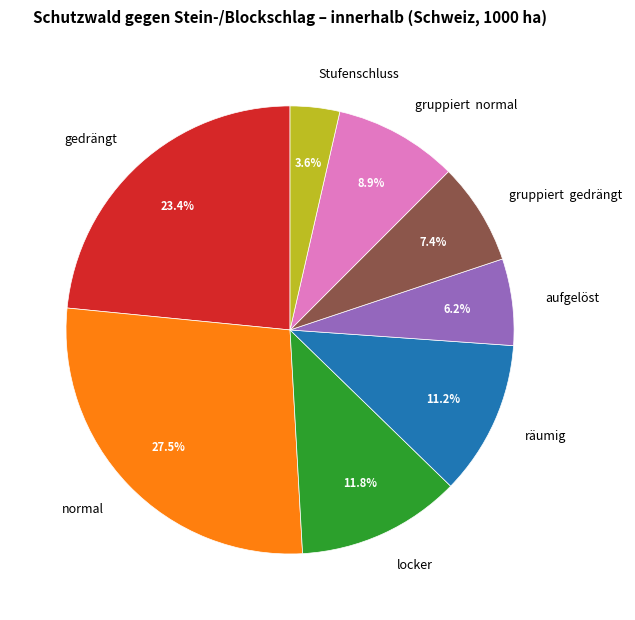

How many segments does this pie chart have?

8